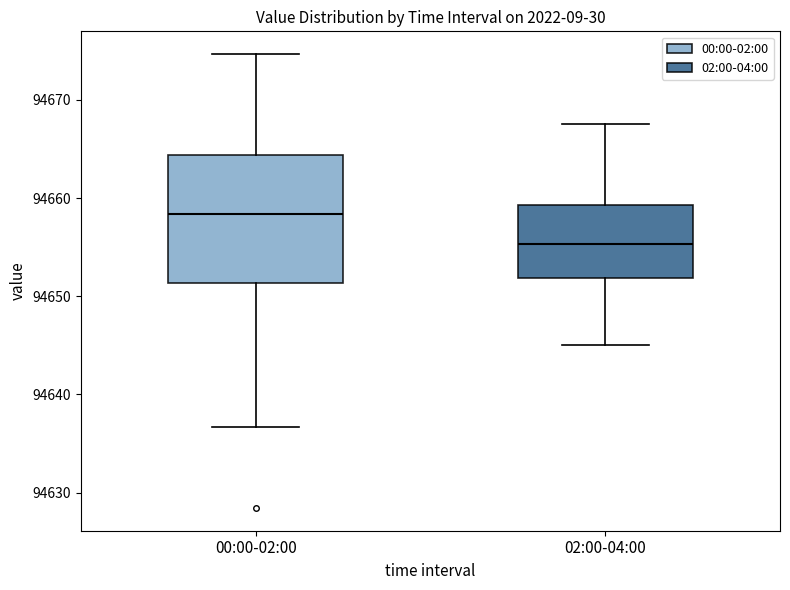

Where does the lower whisker of the box for 00:00-02:00 end on the y-axis? The values are not printed on the chart, so give them approximately, as read against the axis.

94637